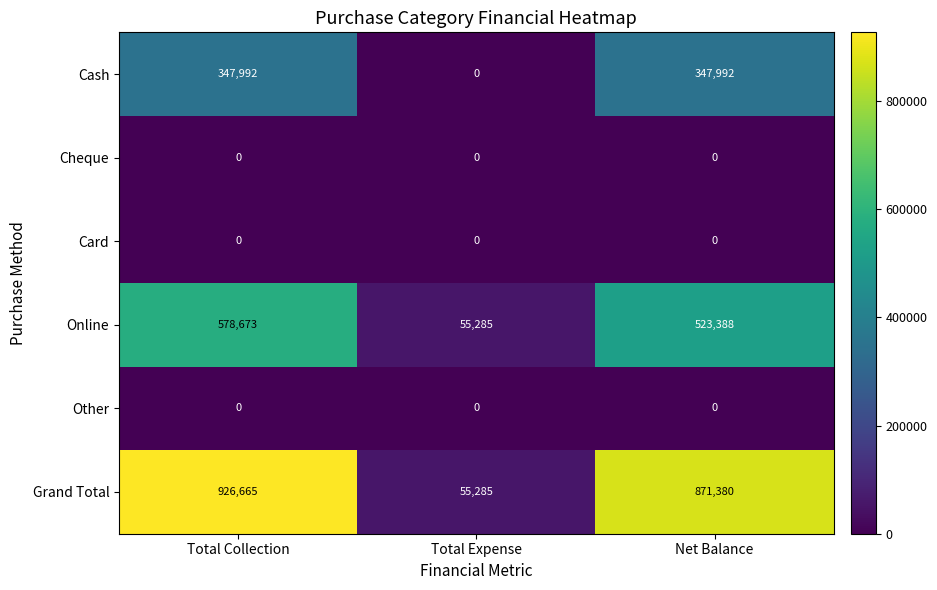

True or false: Cash has a value of 347992 at Net Balance.

True